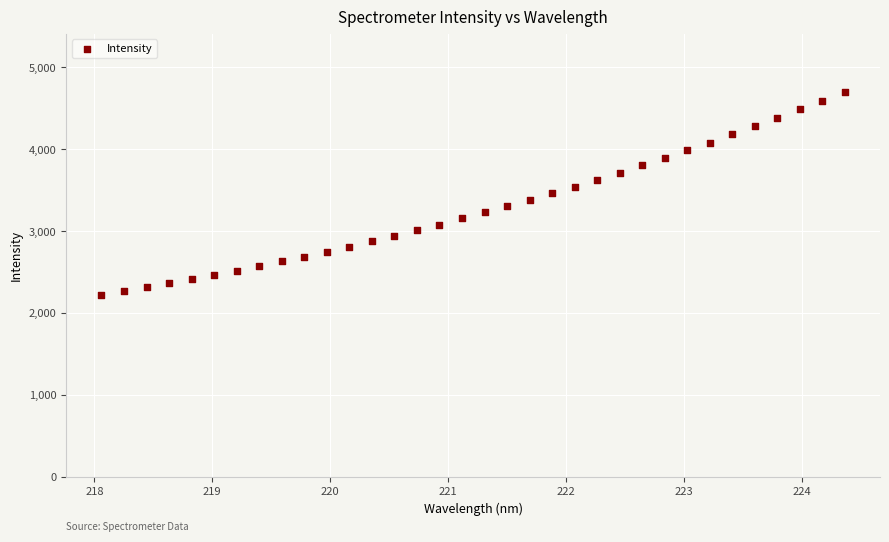

What is the range of Y values (max minus min)?

2483.4